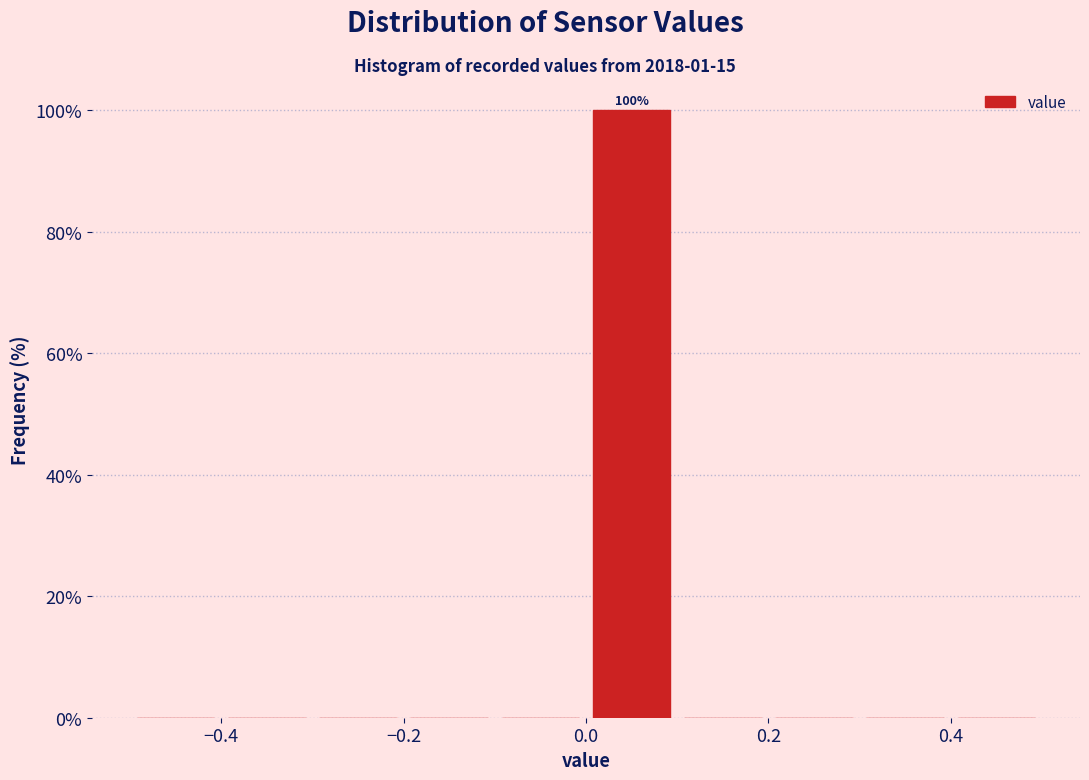

Which range on the x-axis has the tallest bar?

0.0 to 0.1